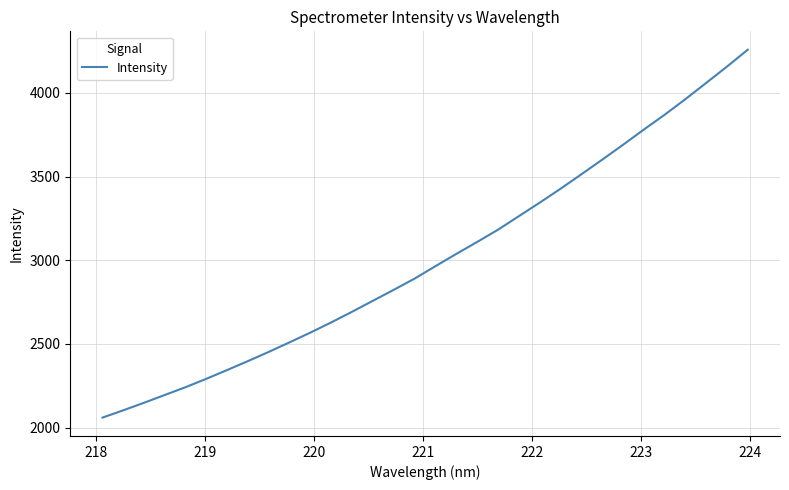

What is the smallest value displayed?

2059.7